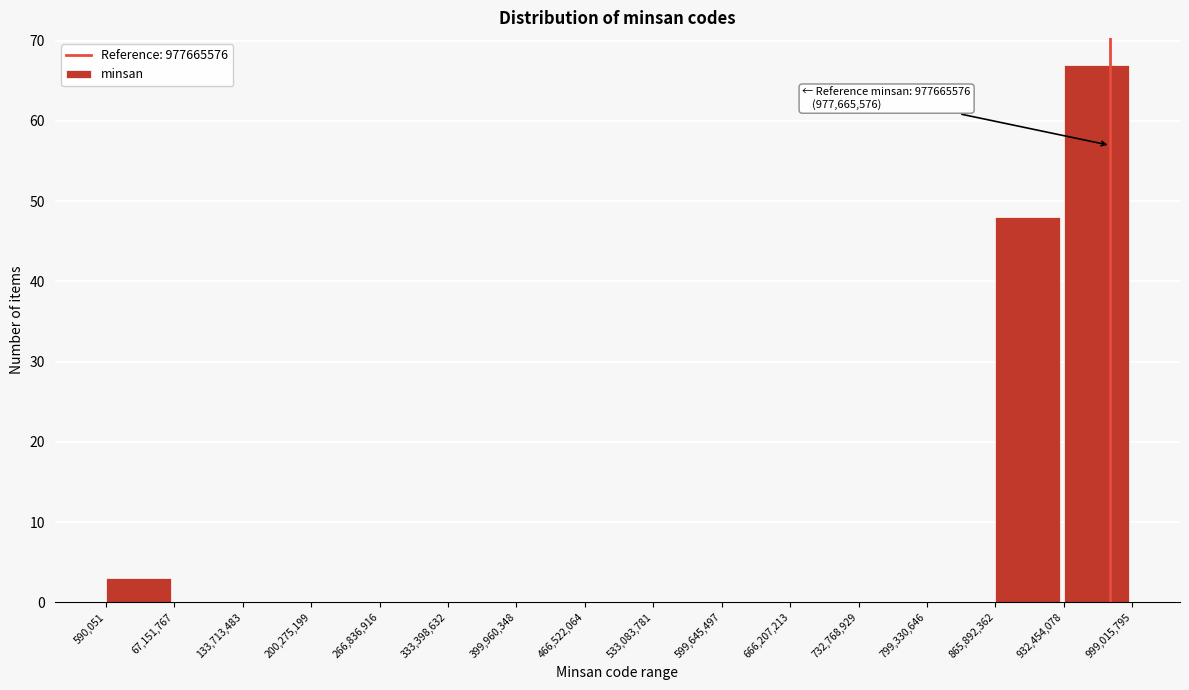

Over which range of the x-axis is the bar tallest?

932,454,078 to 999,015,795